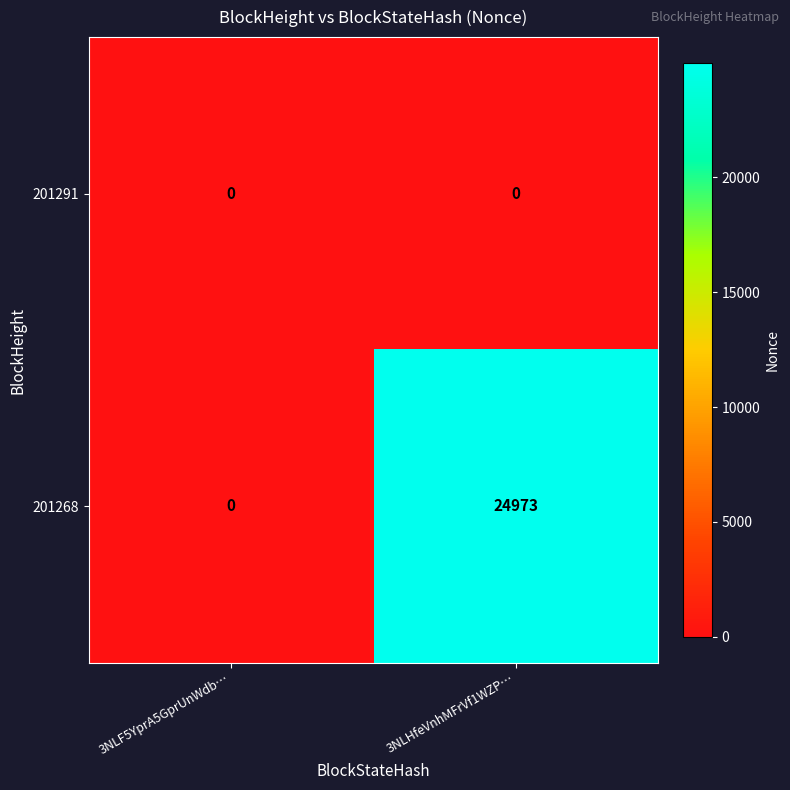

Is the value of 201291 at 3NLF5YprA5GprUnWdb… greater than the value of 201268 at 3NLHfeVnhMFrVf1WZP…?

No